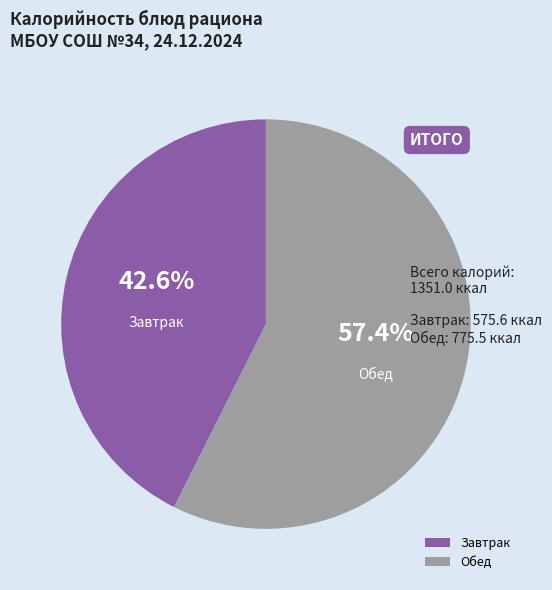

Between Обед and Завтрак, which is larger?

Обед